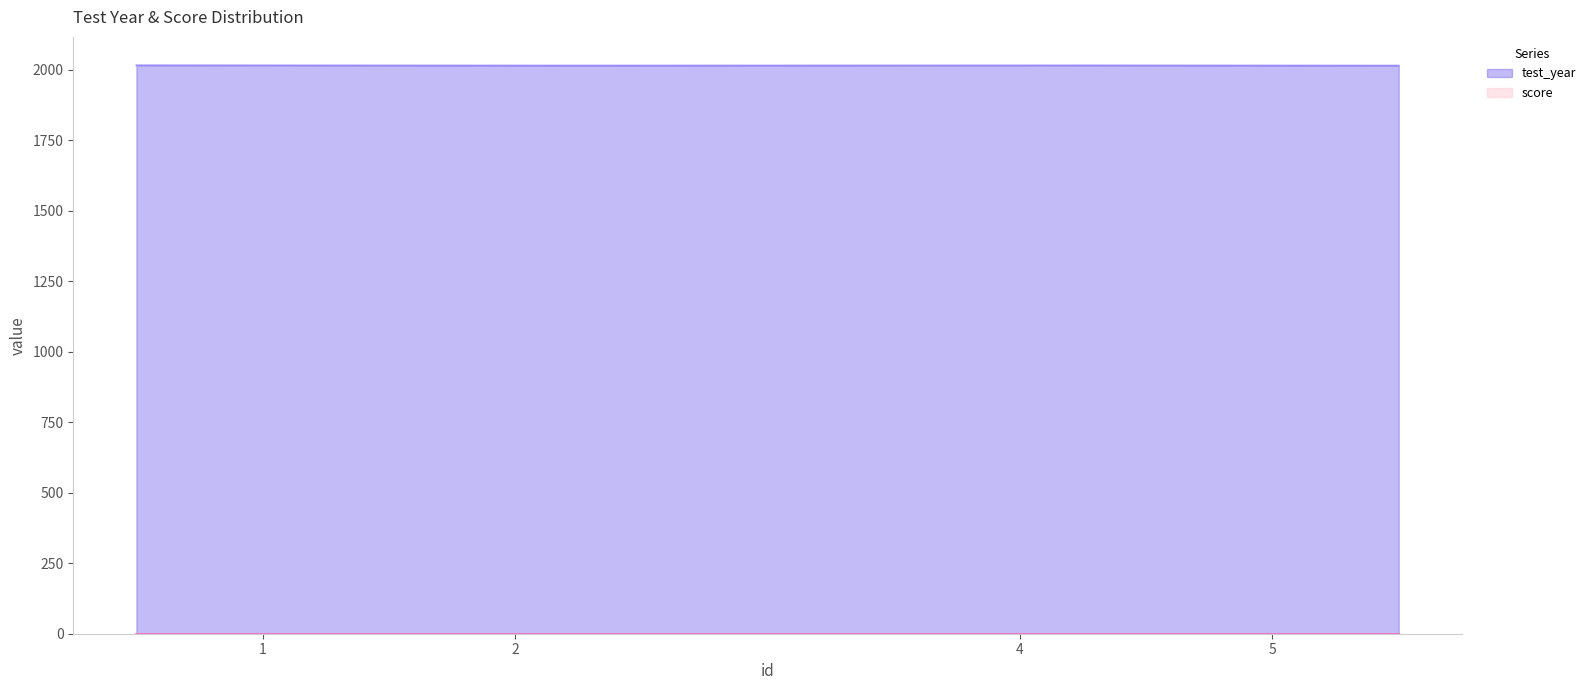

Reading left to right, what are all the values shown in this chart?

test_year: 2015	2014	2015	2014
score: 0	0	0	0